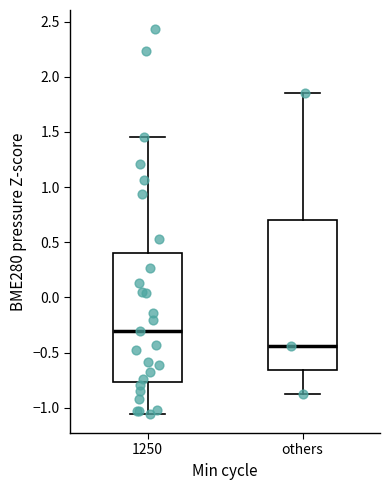

Comparing the boxes themselves (not the whiskers), which one is the tallest?

others